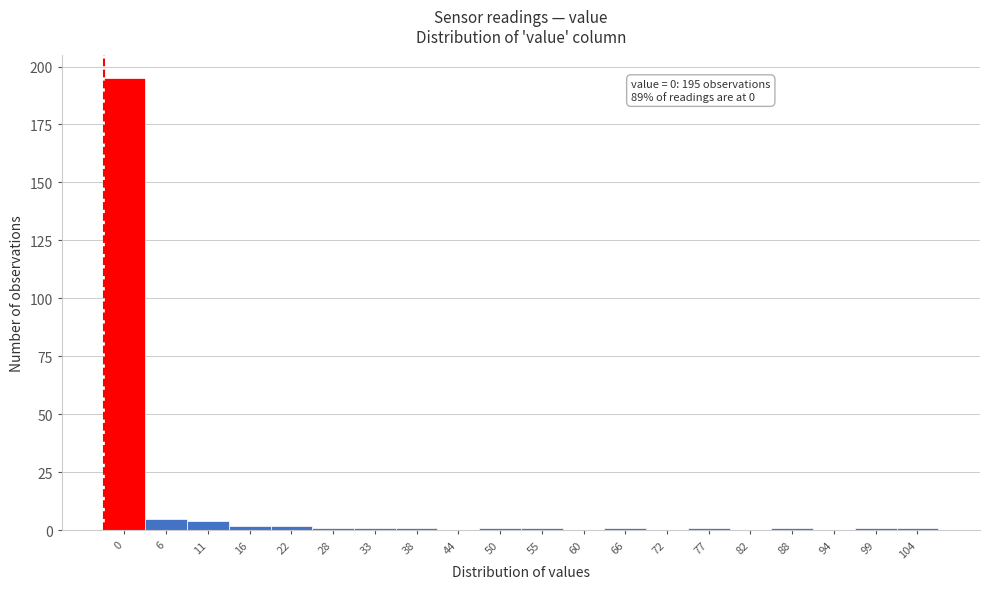

Reading left to right, list all the values displayed in this chart.

0=195	6=5	11=4	16=2	22=2	28=1	33=1	38=1	44=0	50=1	55=1	60=0	66=1	72=0	77=1	82=0	88=1	94=0	99=1	104=1